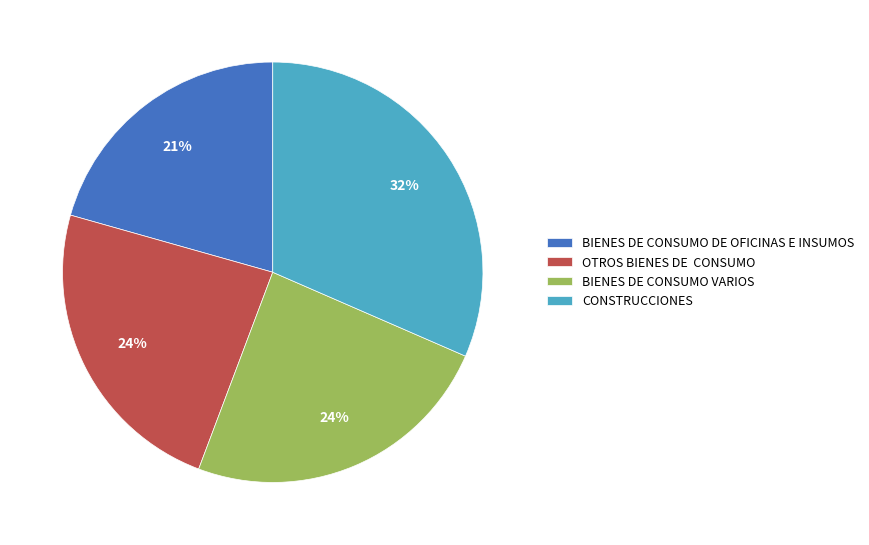

Is it true that BIENES DE CONSUMO VARIOS is 35% of the pie?

False